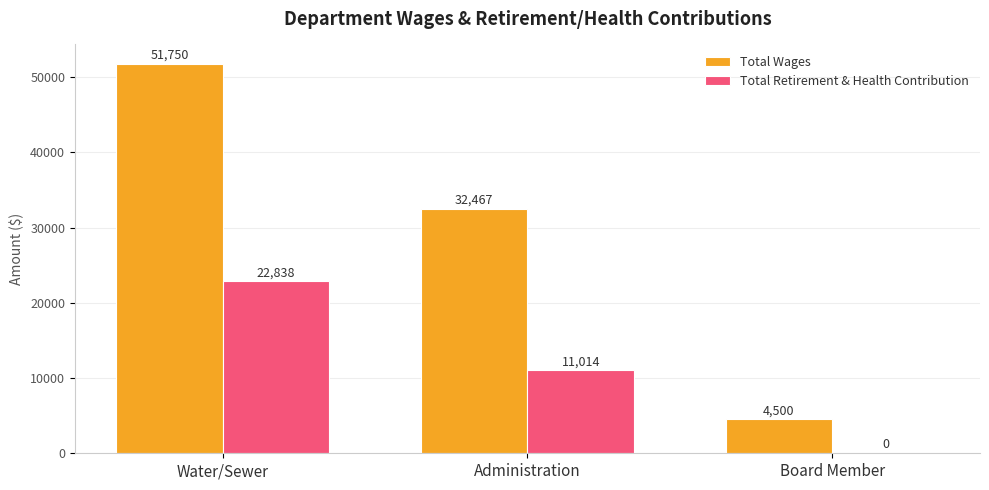

What is the highest value of the Total Wages series?

51750